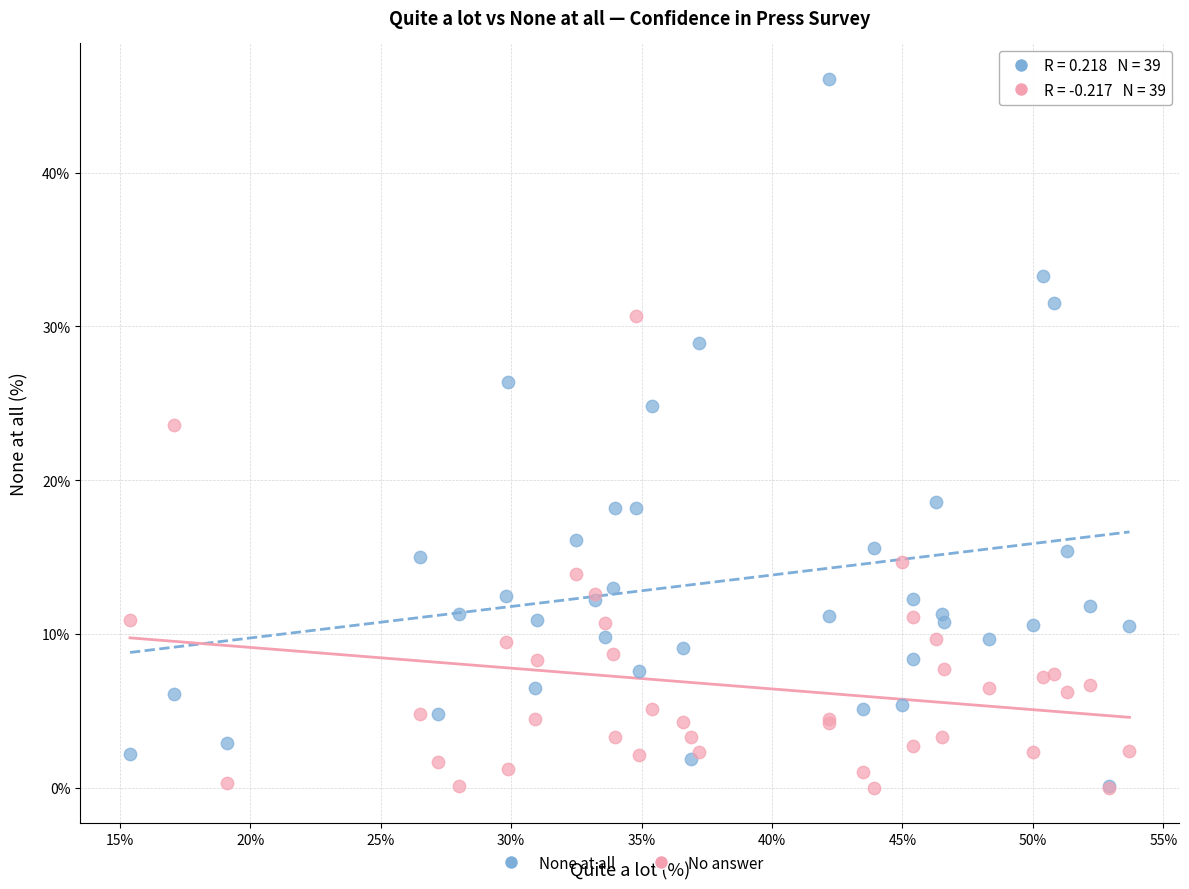

Across all series, what Y value is closest to 23?

23.6